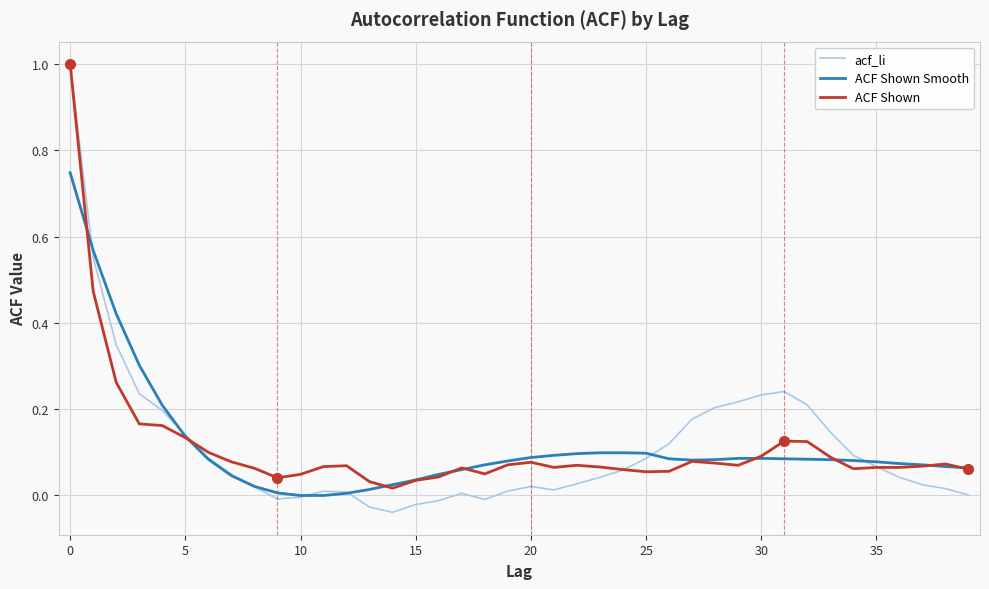

True or false: acf_li and ACF Shown cross at least once.

True